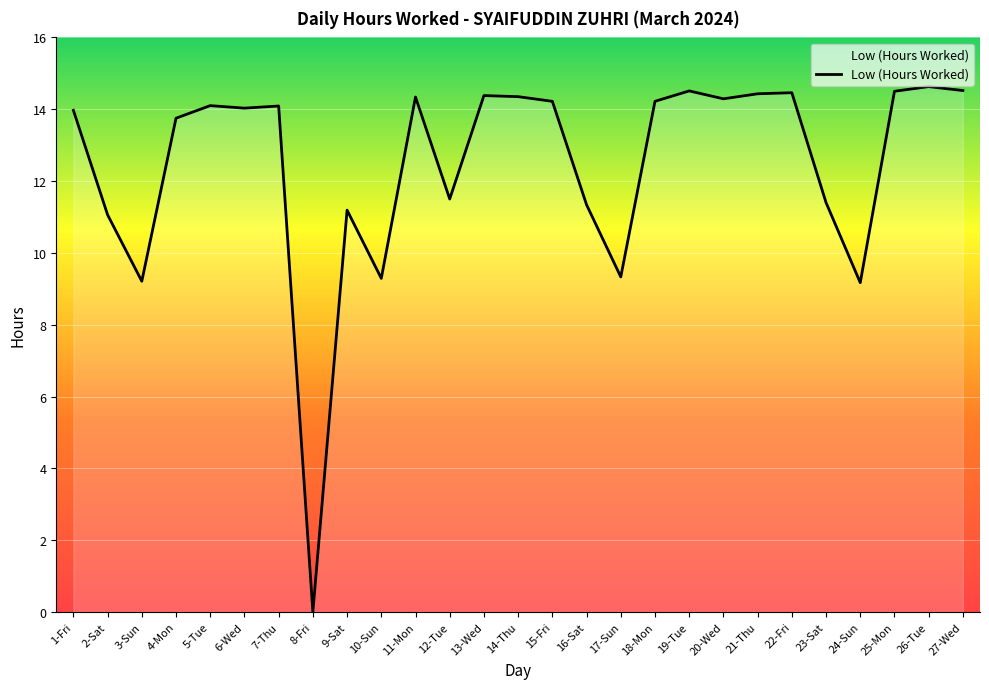

What is the difference between the values at 6-Wed and 27-Wed?

0.5